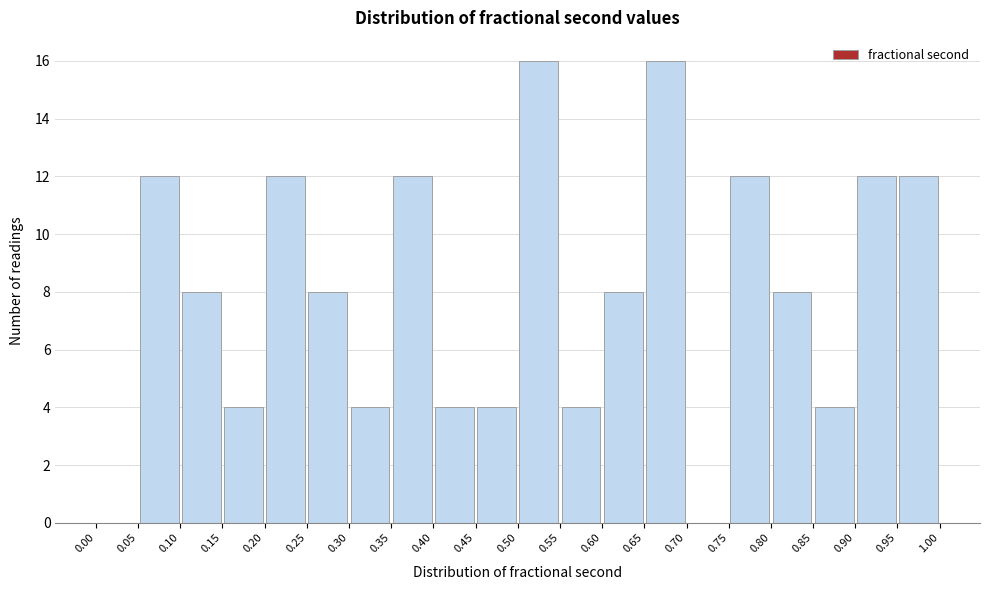

Reading left to right, transcribe this chart: for each bar, give the range it covers on the x-axis and its height. The values are not printed on the chart, so give them approximately, as read against the axis.

0.00 to 0.05: 0
0.05 to 0.10: 12
0.10 to 0.15: 8
0.15 to 0.20: 4
0.20 to 0.25: 12
0.25 to 0.30: 8
0.30 to 0.35: 4
0.35 to 0.40: 12
0.40 to 0.45: 4
0.45 to 0.50: 4
0.50 to 0.55: 16
0.55 to 0.60: 4
0.60 to 0.65: 8
0.65 to 0.70: 16
0.70 to 0.75: 0
0.75 to 0.80: 12
0.80 to 0.85: 8
0.85 to 0.90: 4
0.90 to 0.95: 12
0.95 to 1.00: 12